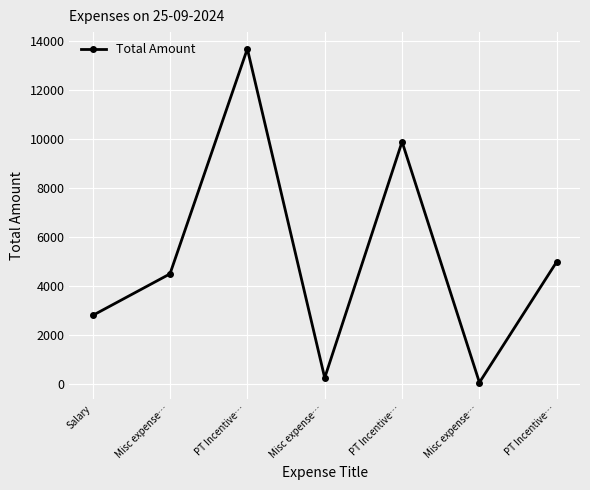

What is the value of the 6th point from the left?

4500